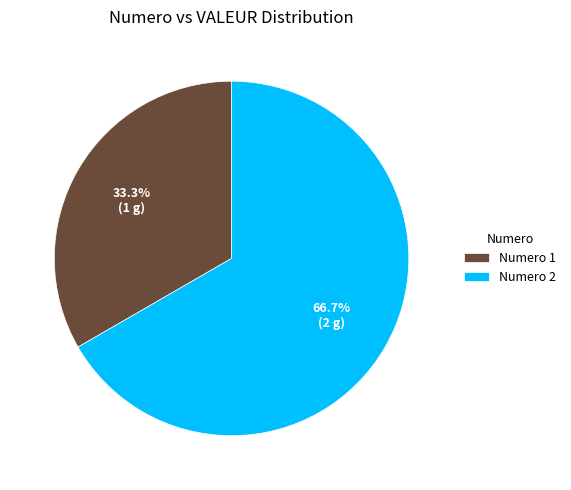

How many slices are in this pie chart?

2